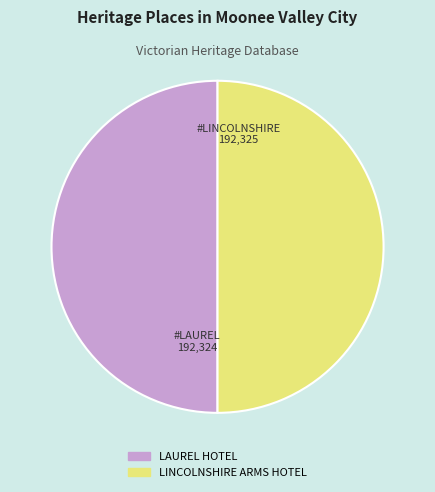

Do LINCOLNSHIRE ARMS HOTEL and LAUREL HOTEL together represent more than half of the pie?

Yes